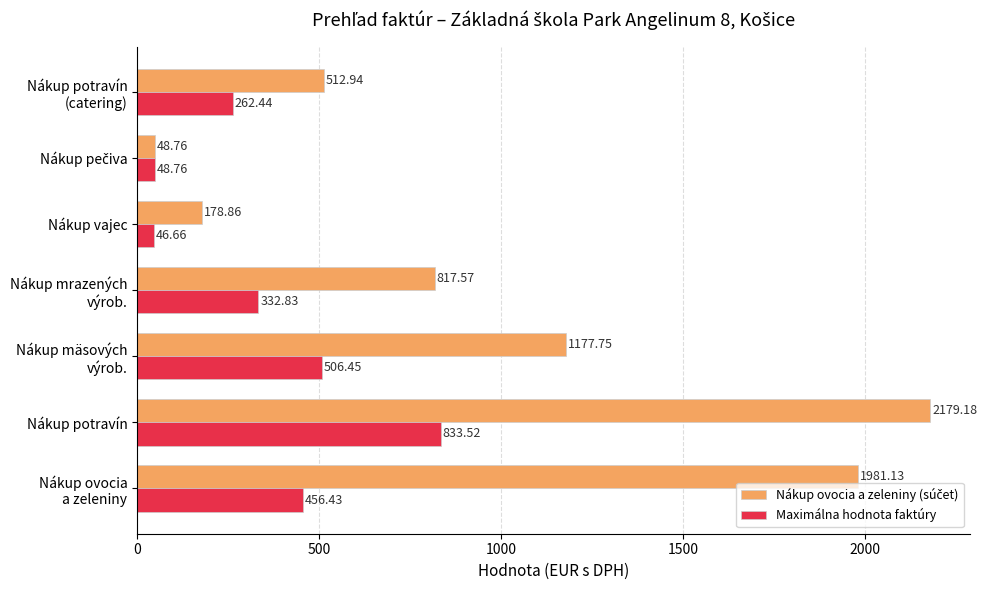

At which category is the sum across all series the highest?

Nákup potravín